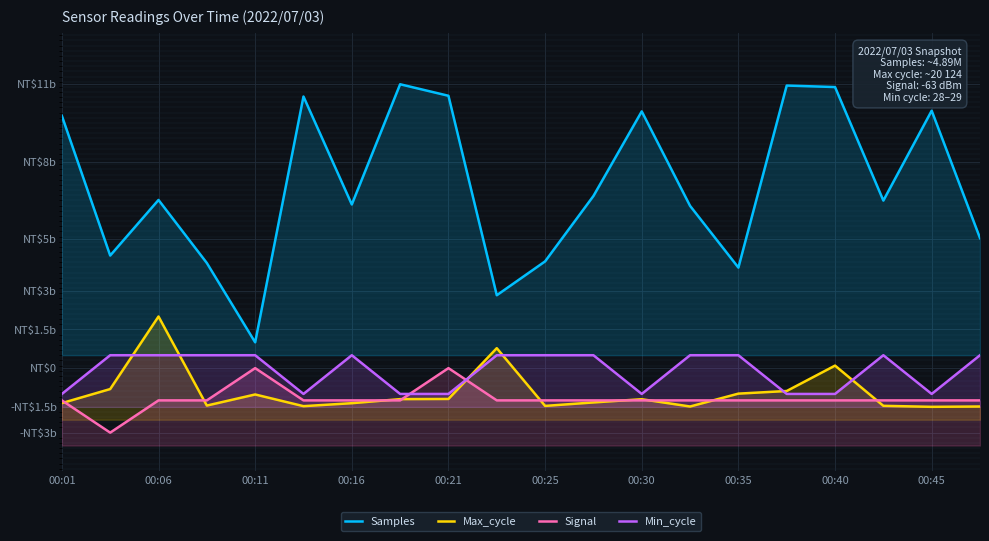

List the series in order of their peak value, lowest first.

Signal, Min_cycle, Max_cycle, Samples